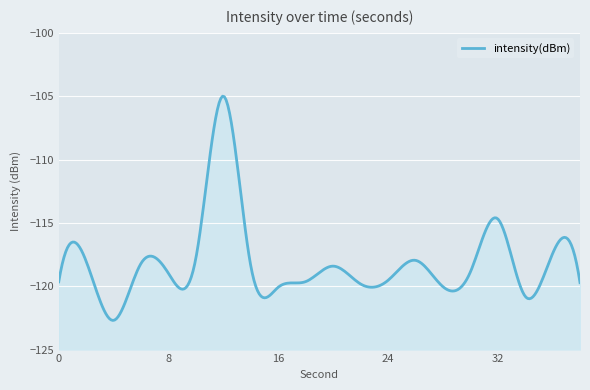

How many points are lower than both their immediate neighbors (excluding endpoints)?

6